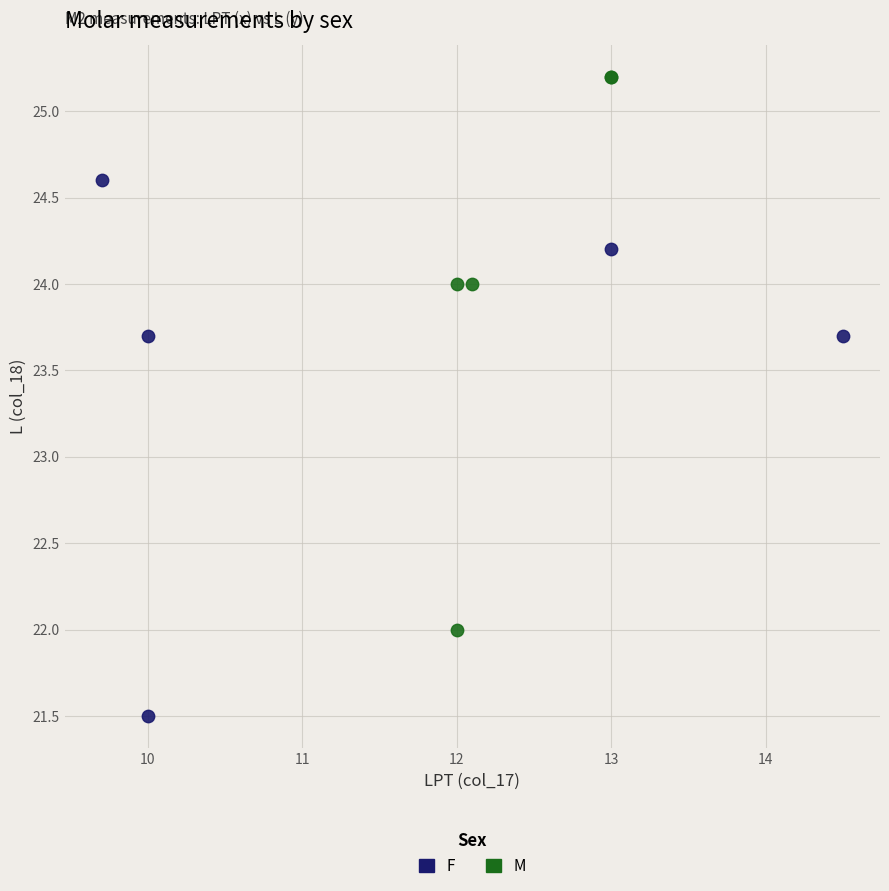

Which series contains the lowest Y value?

F